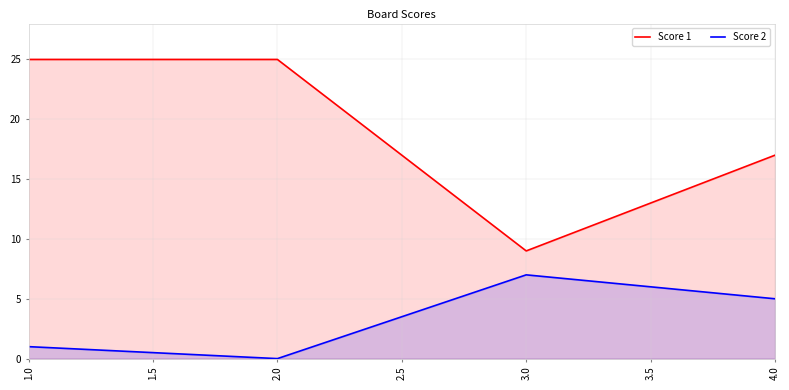

The value of Score 1 at 1.0 is 25. True or false?

True